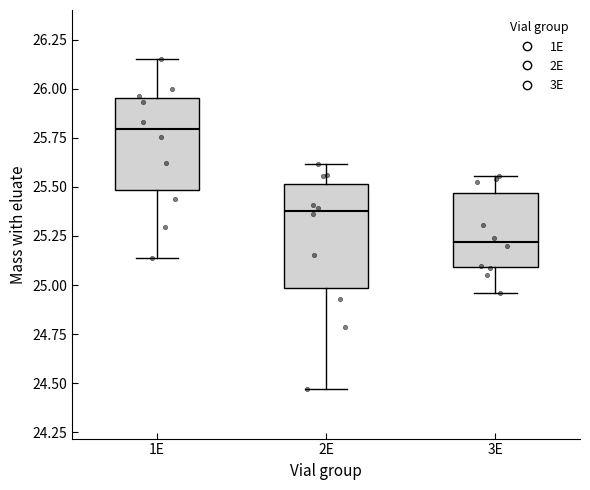

Reading left to right, transcribe this box plot: for each box, give where its median line is, the range the box spans, and where its two whiskers end, as read against the y-axis. The values are not printed on the chart, so give them approximately, as read against the axis.

1E: median 25.80, box 25.50 to 25.95, whiskers 25.15 to 26.15
2E: median 25.40, box 25.00 to 25.50, whiskers 24.45 to 25.60
3E: median 25.20, box 25.10 to 25.45, whiskers 24.95 to 25.55